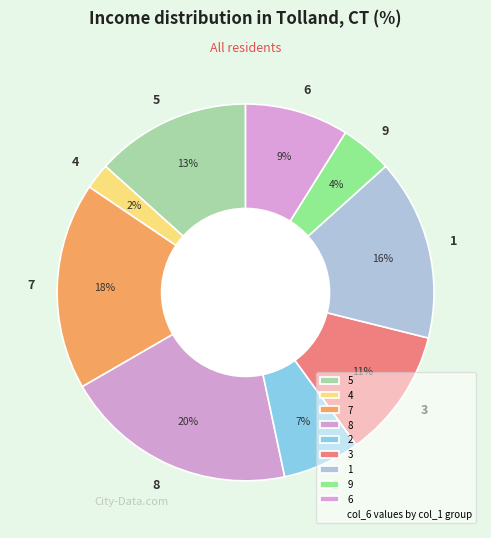

To the nearest percent, what is the combined percentage of 7 and 4?

20%